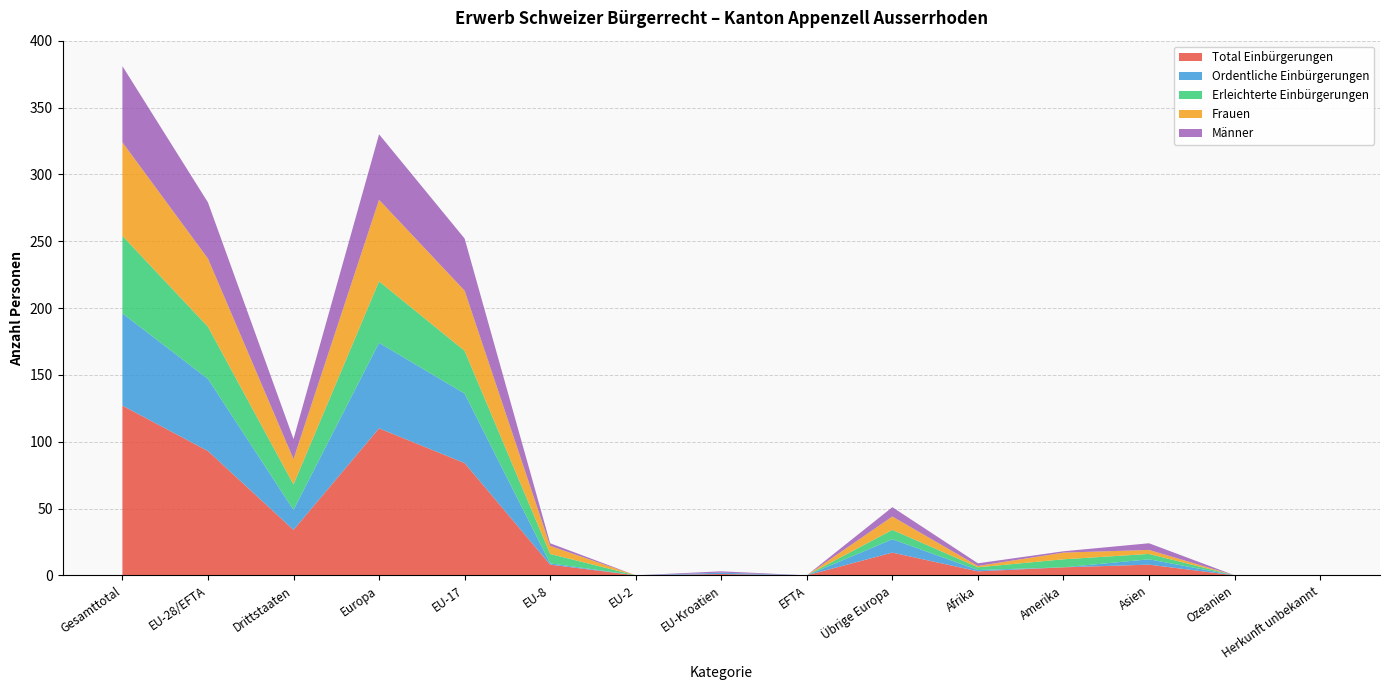

Reading left to right, list all the values displayed in this chart.

Total Einbürgerungen: Gesamttotal=127	EU-28/EFTA=93	Drittstaaten=34	Europa=110	EU-17=84	EU-8=8	EU-2=0	EU-Kroatien=1	EFTA=0	Übrige Europa=17	Afrika=3	Amerika=6	Asien=8	Ozeanien=0	Herkunft unbekannt=0
Ordentliche Einbürgerungen: Gesamttotal=69	EU-28/EFTA=54	Drittstaaten=15	Europa=64	EU-17=52	EU-8=1	EU-2=0	EU-Kroatien=1	EFTA=0	Übrige Europa=10	Afrika=1	Amerika=0	Asien=4	Ozeanien=0	Herkunft unbekannt=0
Erleichterte Einbürgerungen: Gesamttotal=58	EU-28/EFTA=39	Drittstaaten=19	Europa=46	EU-17=32	EU-8=7	EU-2=0	EU-Kroatien=0	EFTA=0	Übrige Europa=7	Afrika=2	Amerika=6	Asien=4	Ozeanien=0	Herkunft unbekannt=0
Frauen: Gesamttotal=70	EU-28/EFTA=51	Drittstaaten=19	Europa=61	EU-17=45	EU-8=6	EU-2=0	EU-Kroatien=0	EFTA=0	Übrige Europa=10	Afrika=1	Amerika=5	Asien=3	Ozeanien=0	Herkunft unbekannt=0
Männer: Gesamttotal=57	EU-28/EFTA=42	Drittstaaten=15	Europa=49	EU-17=39	EU-8=2	EU-2=0	EU-Kroatien=1	EFTA=0	Übrige Europa=7	Afrika=2	Amerika=1	Asien=5	Ozeanien=0	Herkunft unbekannt=0